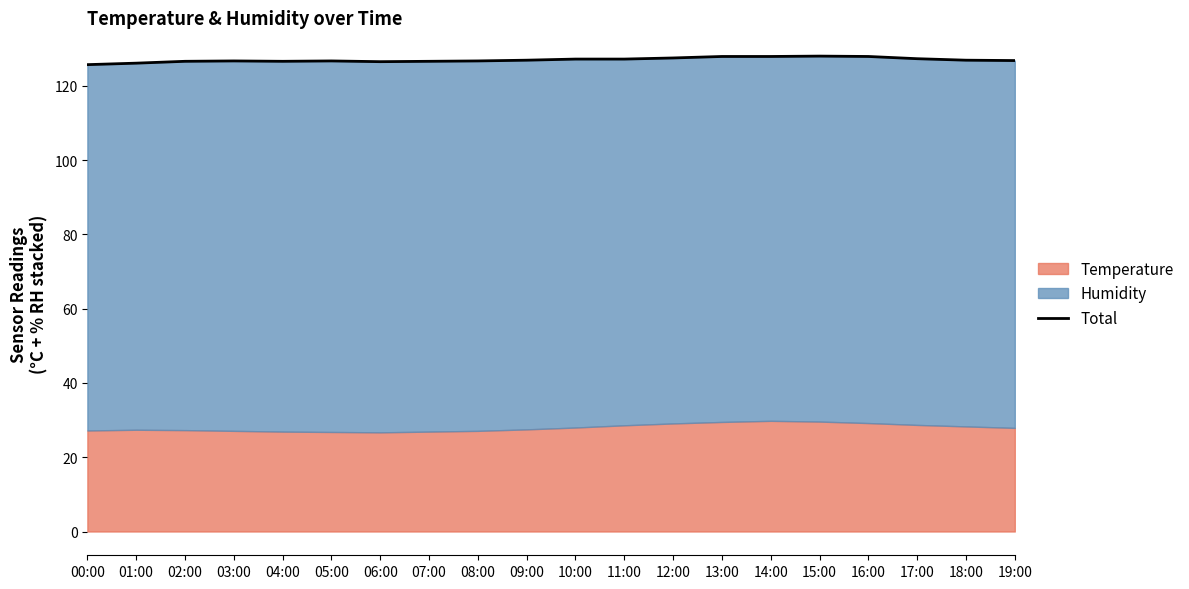

Reading left to right, list all the values displayed in this chart.

125.7	126.1	126.6	126.7	126.6	126.7	126.5	126.6	126.7	126.9	127.2	127.2	127.5	127.9	127.9	128.0	127.9	127.3	126.9	126.8